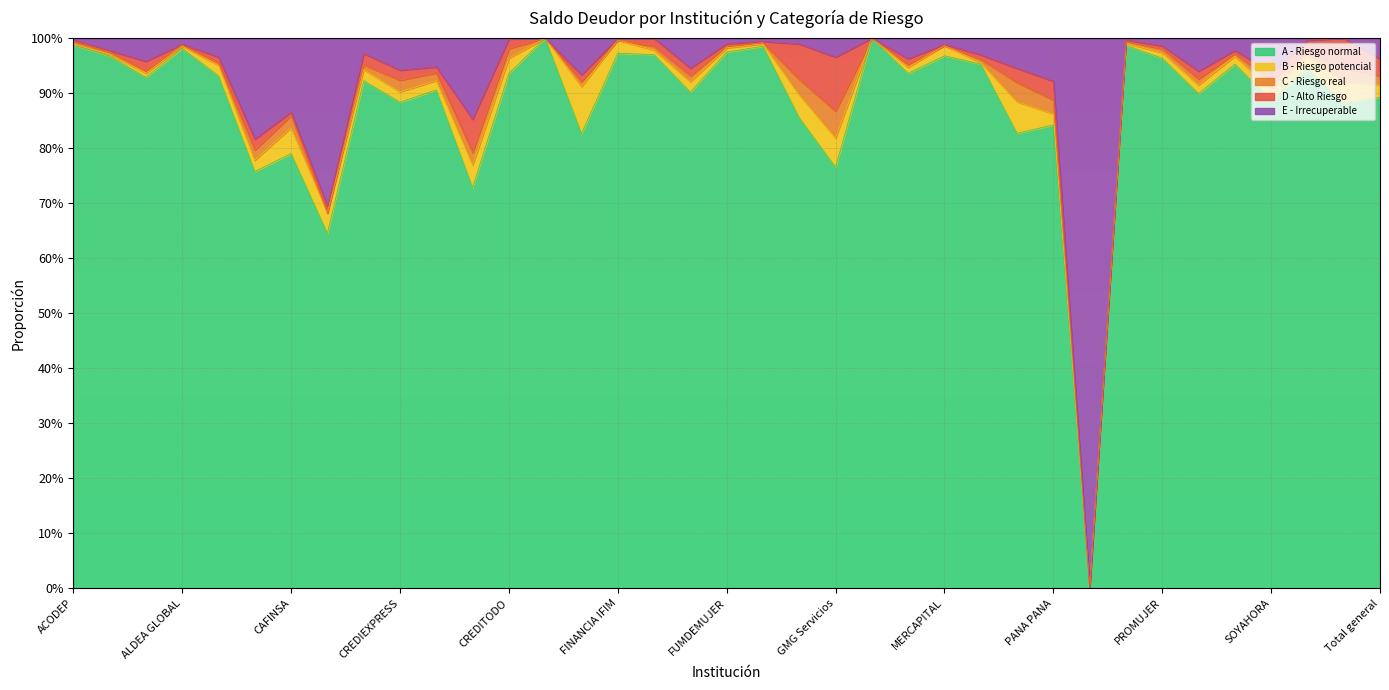

Which series ends up on top after the final intersection of C - Riesgo real and E - Irrecuperable?

E - Irrecuperable